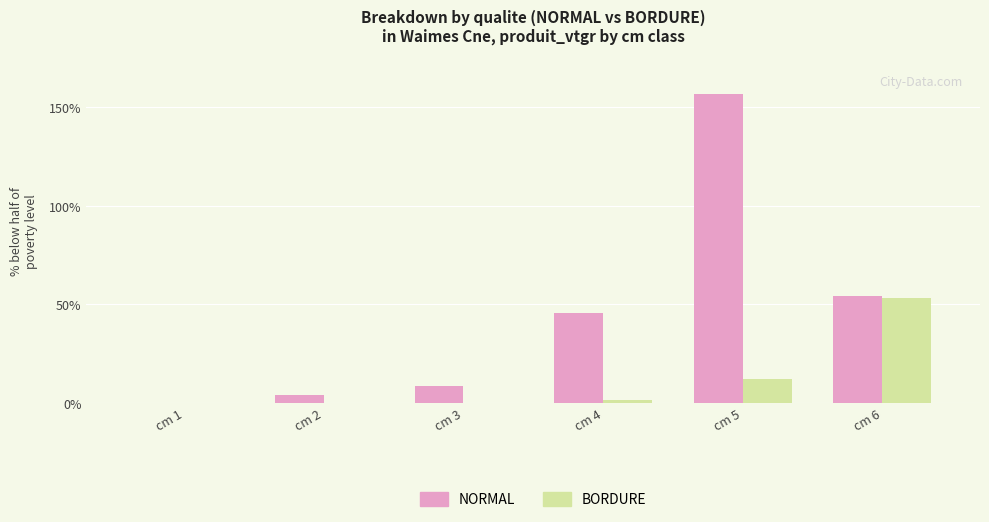

The value of BORDURE at cm 5 is 12.0. True or false?

True